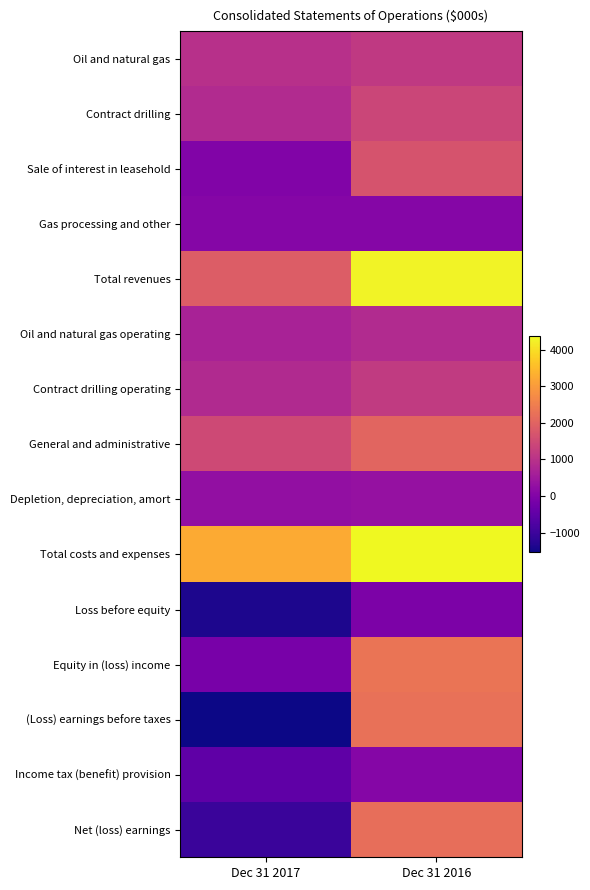

What is the total value across all series at Dec 31 2016?

24067